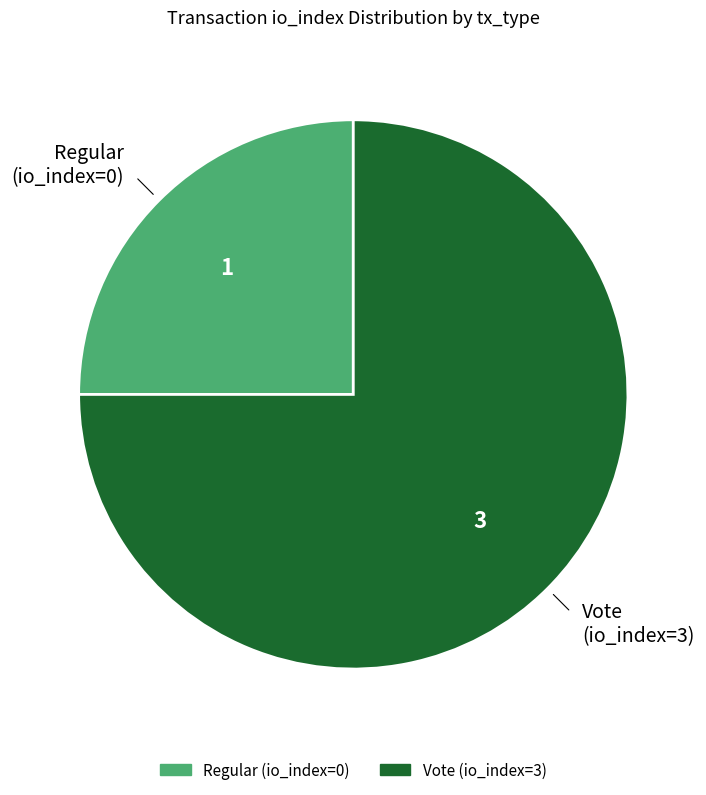

Between Regular (io_index=0) and Vote (io_index=3), which is larger?

Vote (io_index=3)